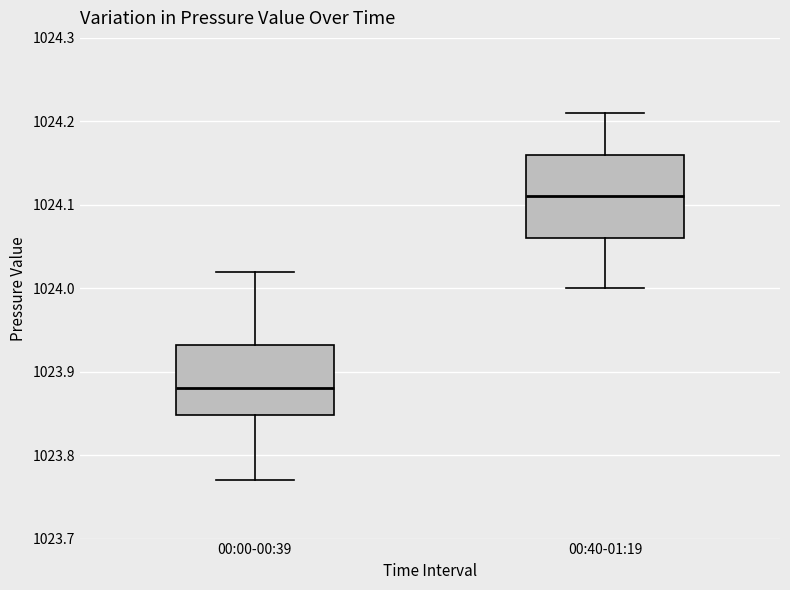

Reading left to right, read every box against the y-axis: the position of its median line, the range the box covers, and the ends of its whiskers. The values are not printed on the chart, so give them approximately, as read against the axis.

00:00-00:39: median 1023.88, box 1023.85 to 1023.93, whiskers 1023.77 to 1024.02
00:40-01:19: median 1024.11, box 1024.06 to 1024.16, whiskers 1024.00 to 1024.21